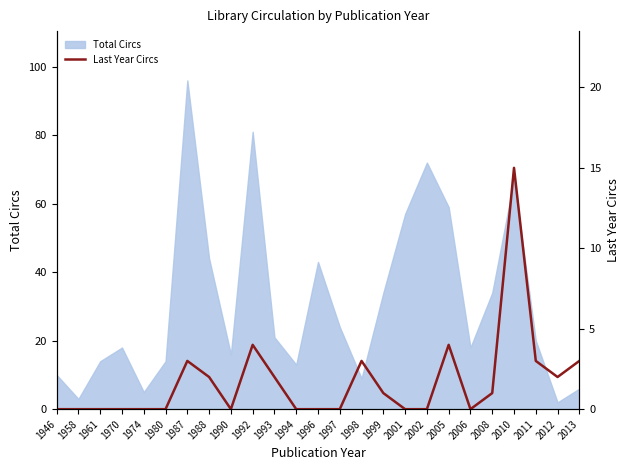

What is the maximum value for Total Circs?

96